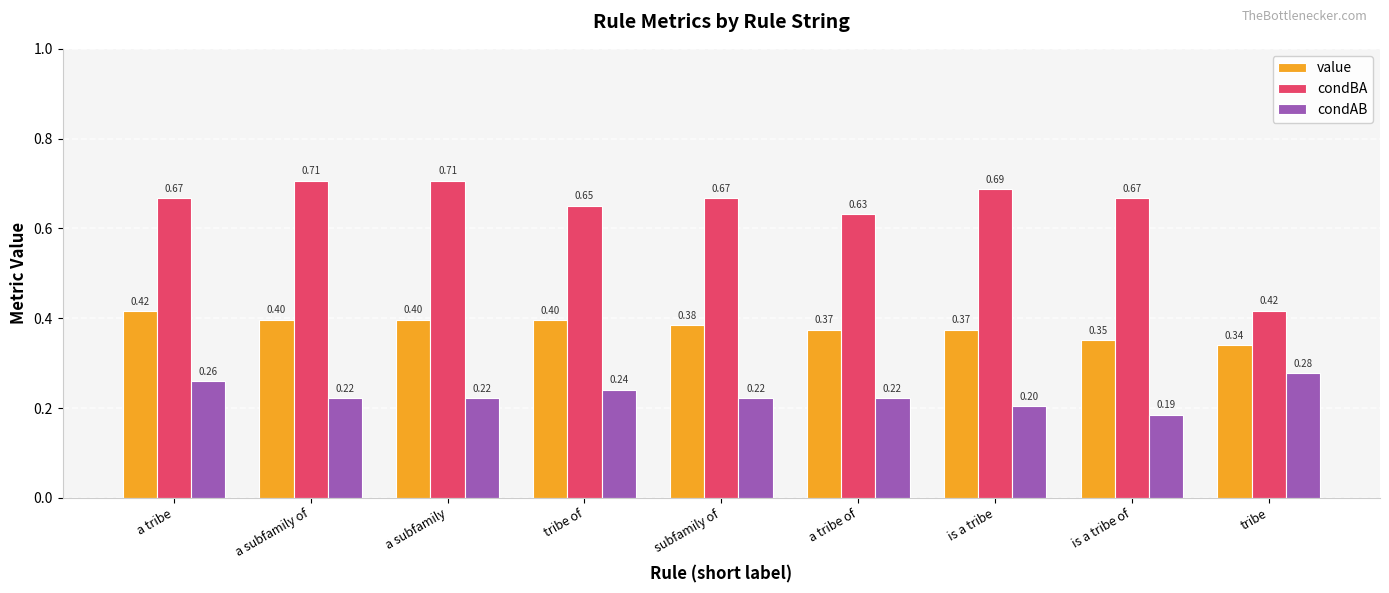

At which label does condAB reach its minimum?

is a tribe of